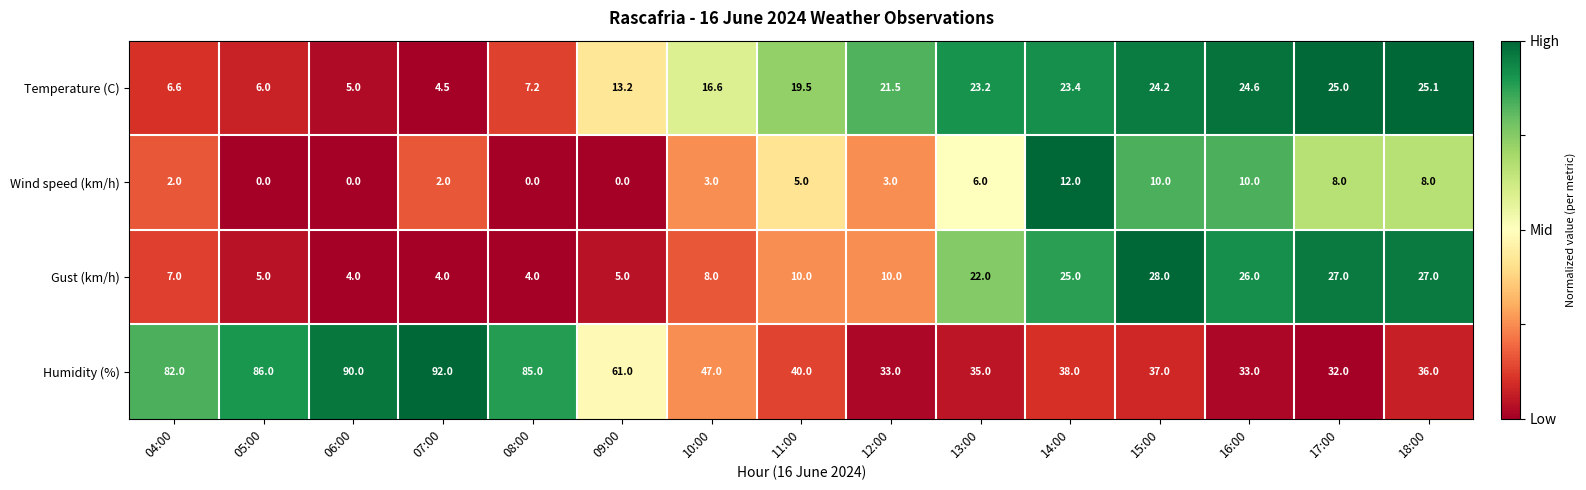

Rank the series by their maximum value, from highest to lowest.

Humidity (%), Gust (km/h), Temperature (C), Wind speed (km/h)